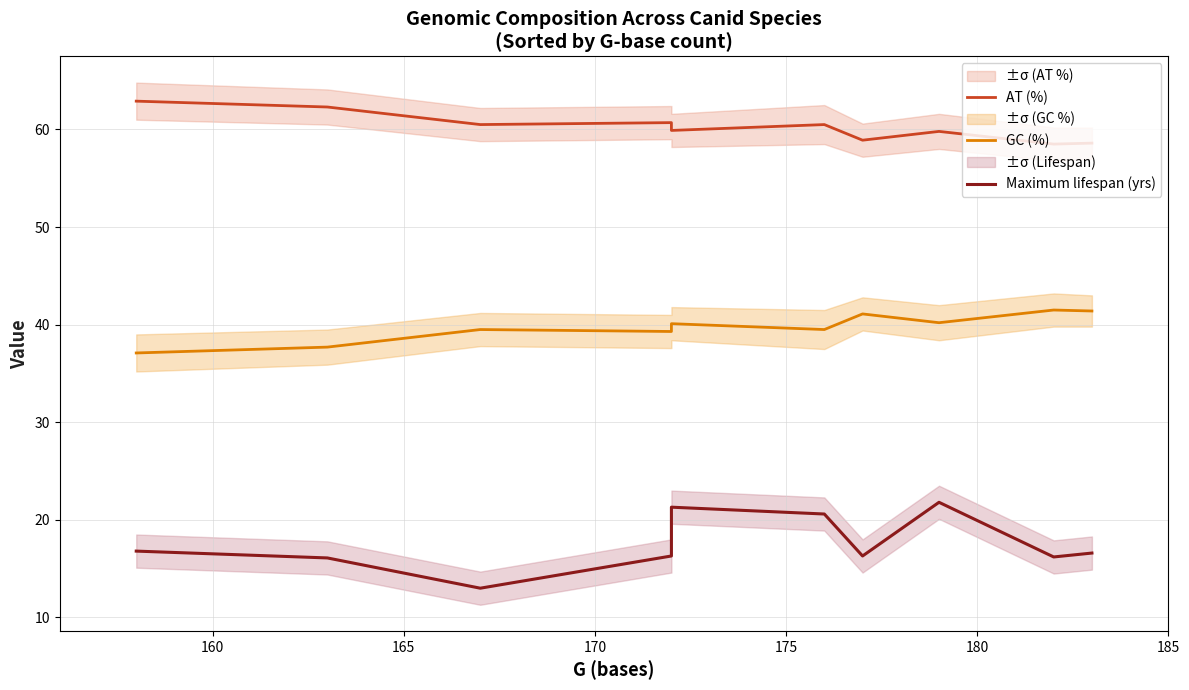

Is the value of Maximum lifespan (yrs) at 185 greater than the value of AT (%) at 160?

No